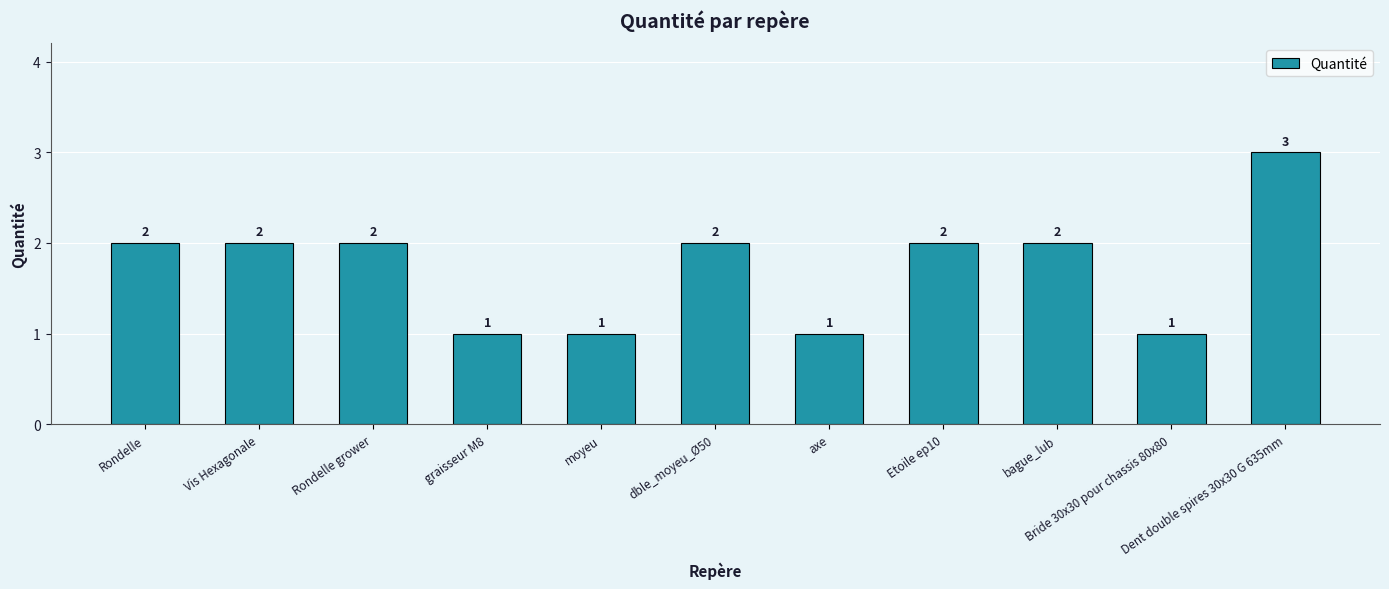

Reading right to left, extract all data points from this chart.

Dent double spires 30x30 G 635mm=3	Bride 30x30 pour chassis 80x80=1	bague_lub=2	Etoile ep10=2	axe=1	dble_moyeu_Ø50=2	moyeu=1	graisseur M8=1	Rondelle grower=2	Vis Hexagonale=2	Rondelle=2